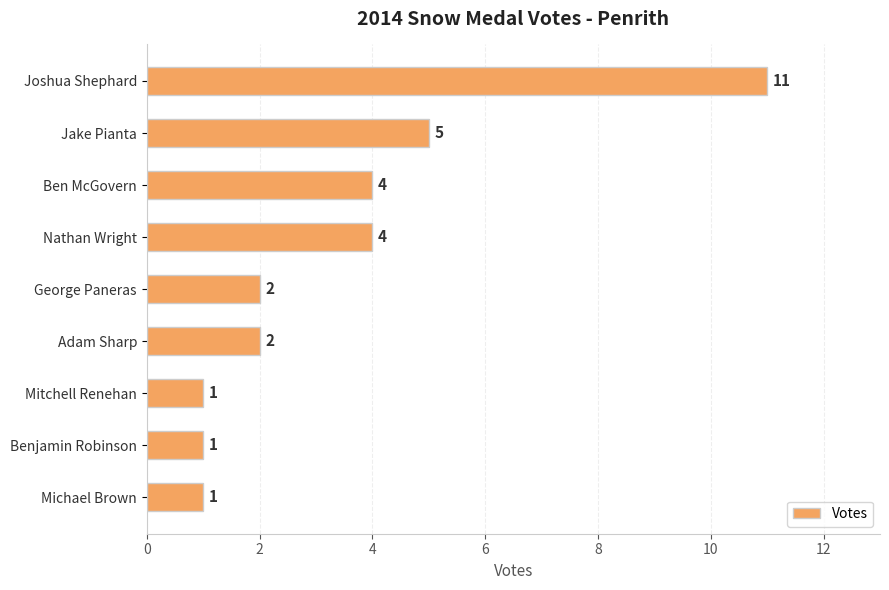

The chart shows a value of 2 at George Paneras. True or false?

True